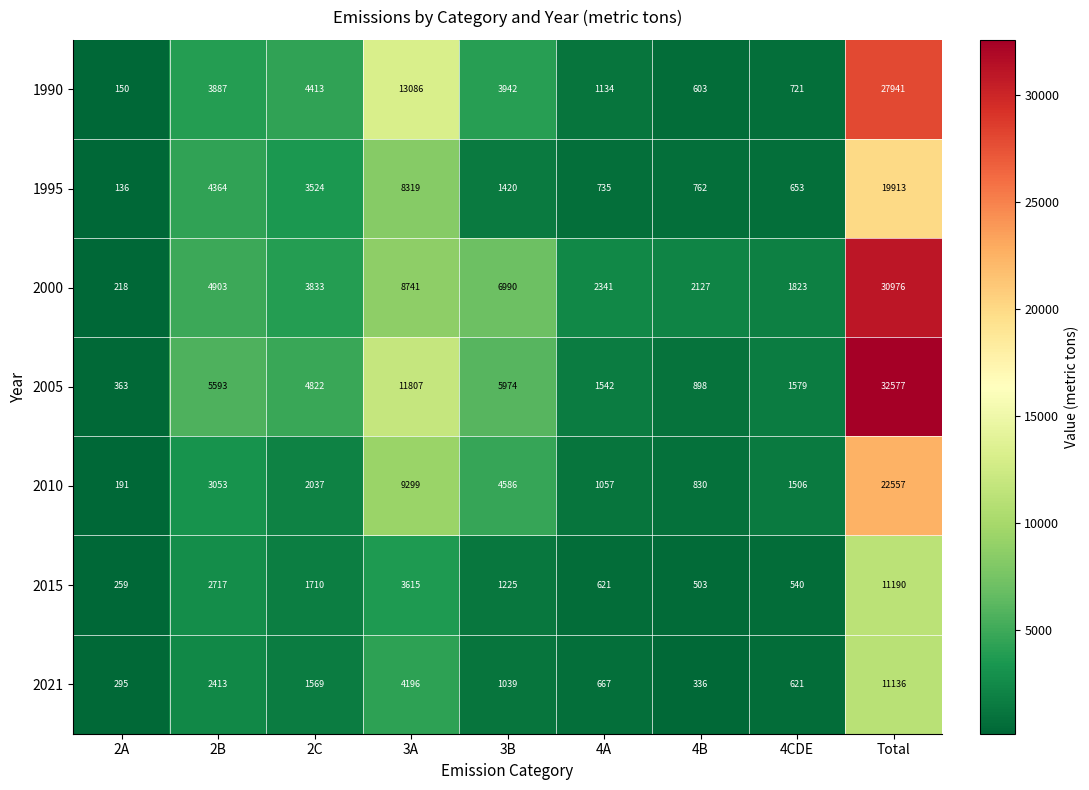

The value of 2021 at 3B is 1039. True or false?

True